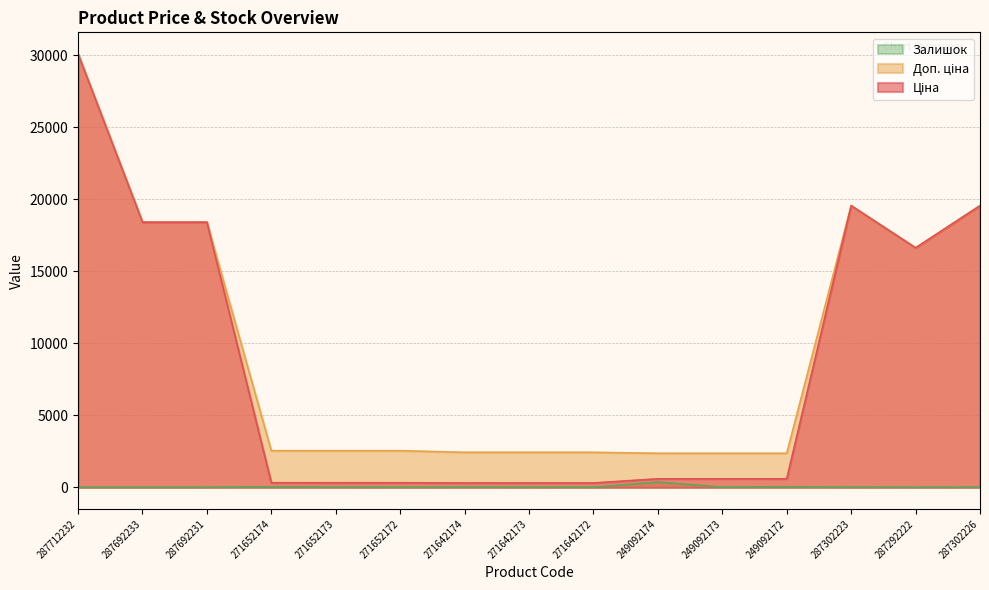

True or false: Доп. ціна and Ціна cross at least once.

False